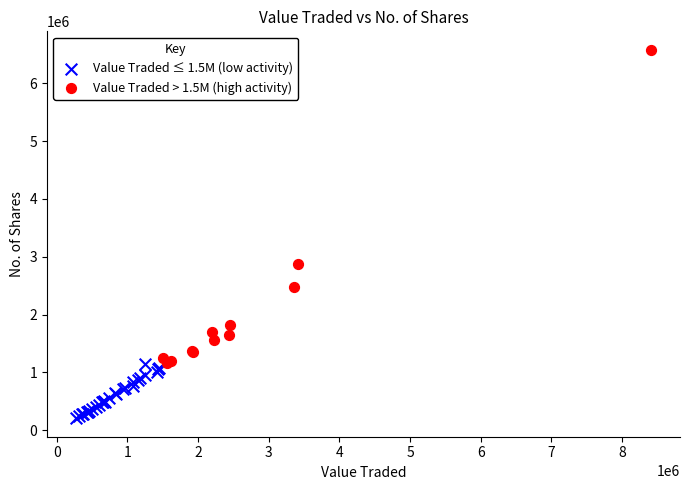

Which series contains the lowest Y value?

Value Traded ≤ 1.5M (low activity)